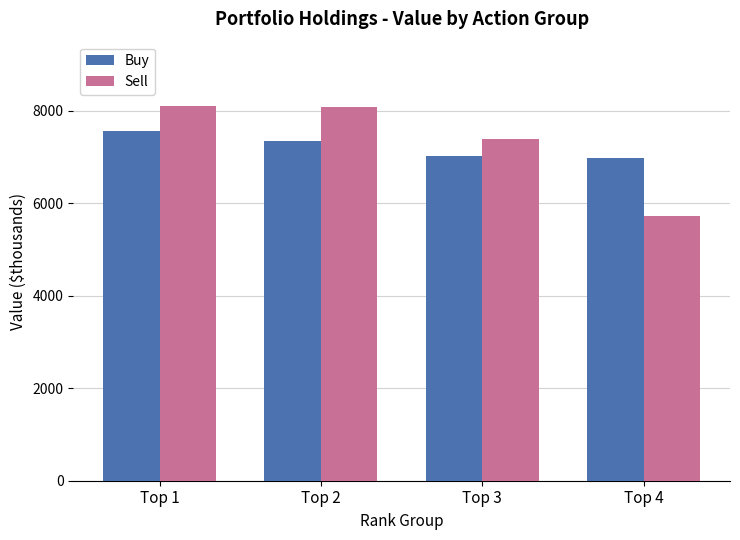

Read the Sell value at Top 1.

8110